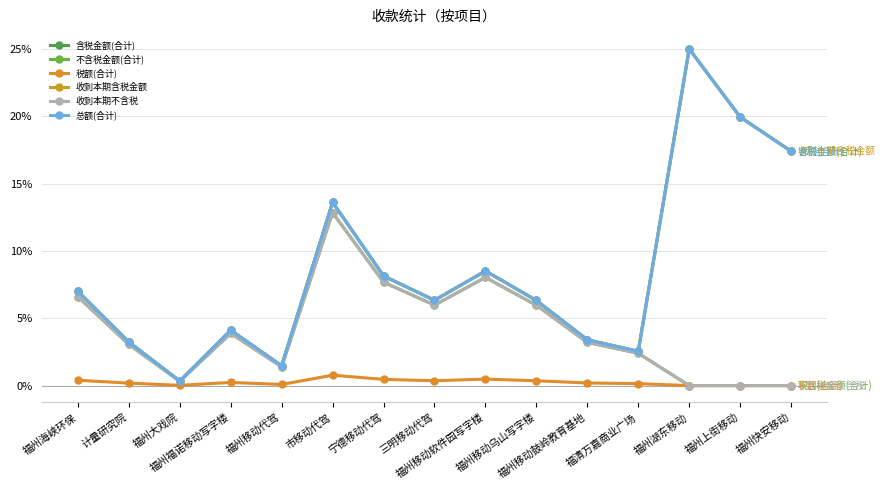

True or false: 收到本期含税金额 has more than 0 points higher than both neighbors.

True